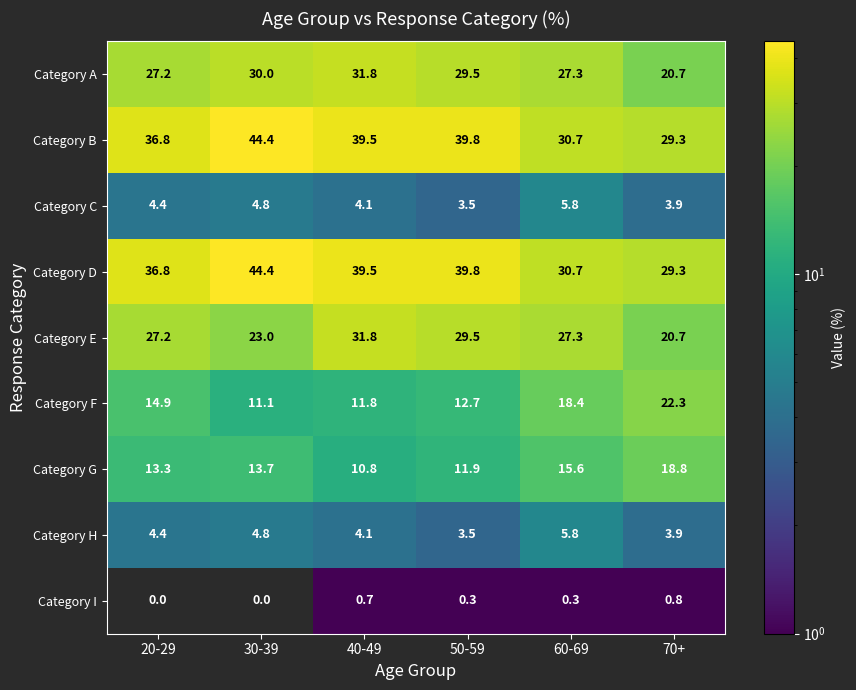

Read the Category D value at 50-59.

39.8